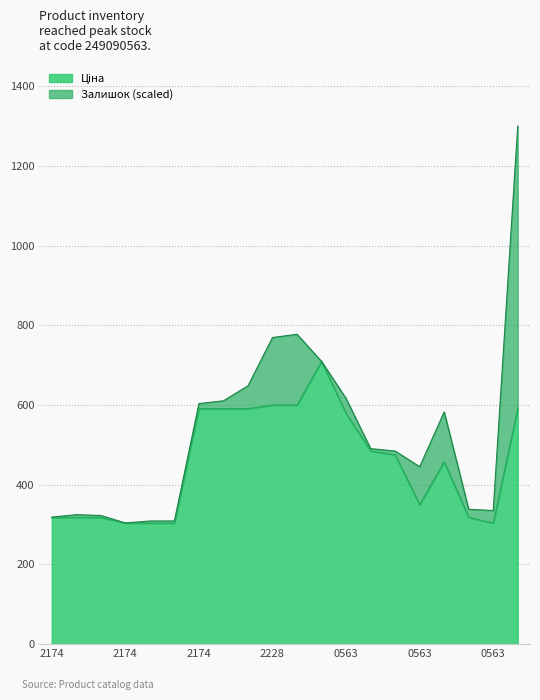

True or false: there are more than 0 points higher than both neighbors.

True